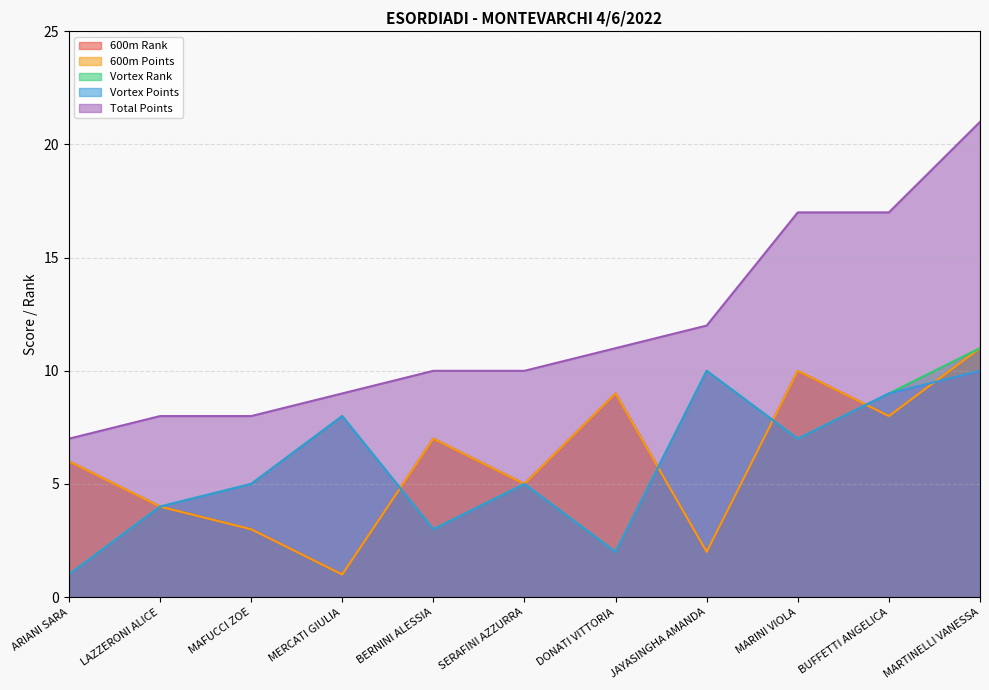

Reading left to right, transcribe all the data shown in this chart.

600m Rank: 6	4	3	1	7	5	9	2	10	8	11
600m Points: 6	4	3	1	7	5	9	2	10	8	11
Vortex Rank: 1	4	5	8	3	5	2	10	7	9	11
Vortex Points: 1	4	5	8	3	5	2	10	7	9	10
Total Points: 7	8	8	9	10	10	11	12	17	17	21